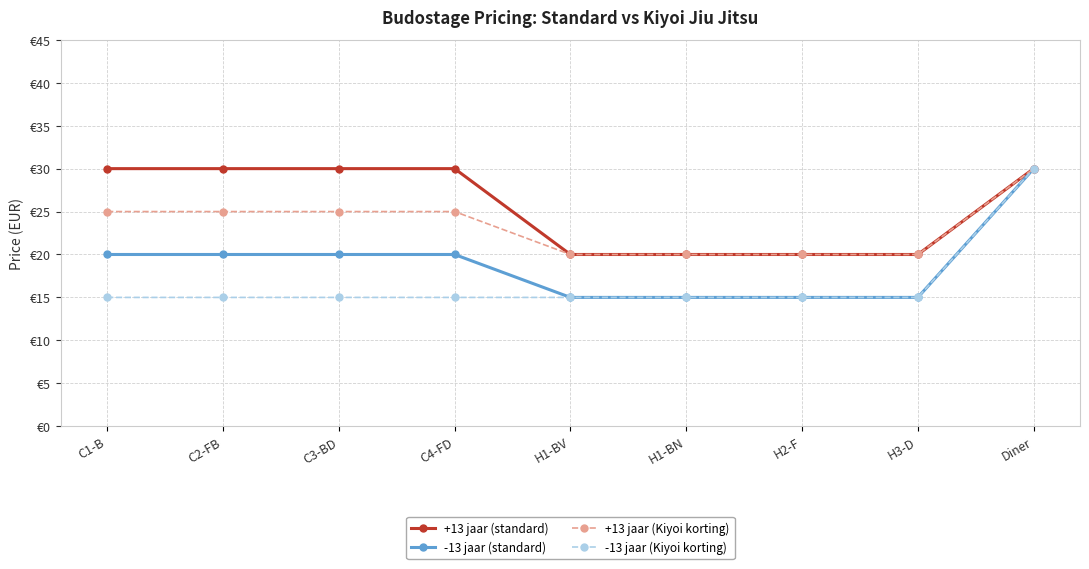

What are all the series names shown in the legend?

+13 jaar (standard), -13 jaar (standard), +13 jaar (Kiyoi korting), -13 jaar (Kiyoi korting)